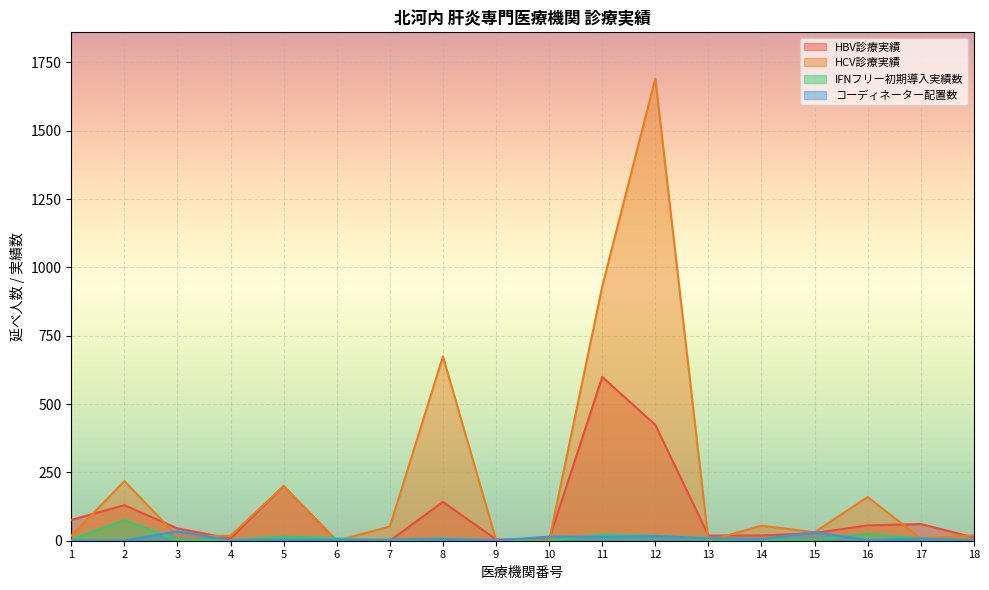

Which series has the largest total across all categories?

HCV診療実績